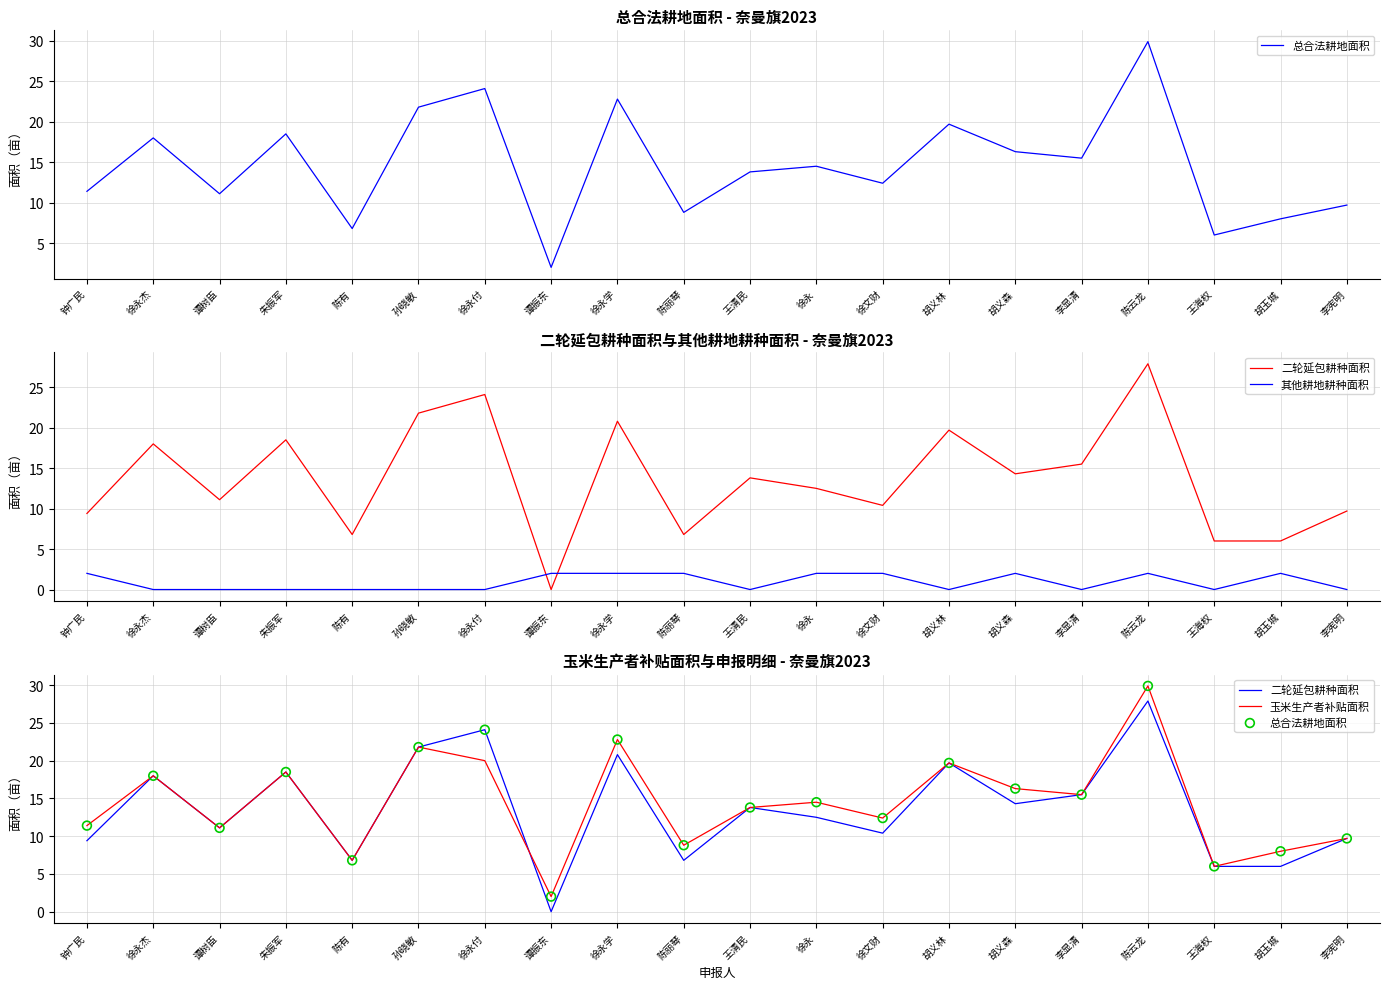

What is the total value across all series at 陈有?

20.4